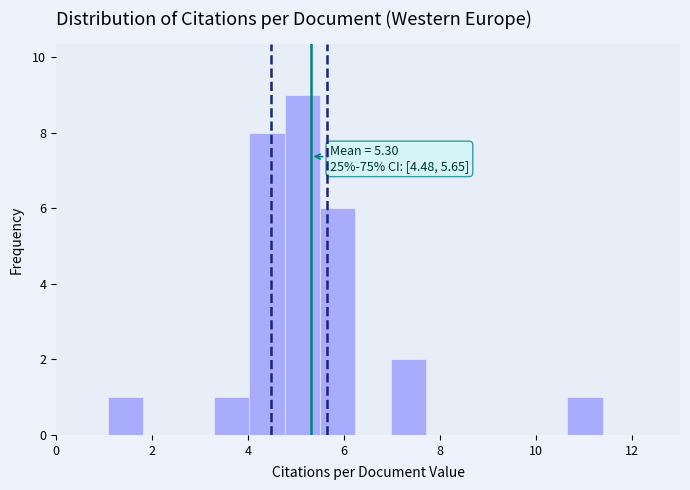

Around what value on the x-axis is the tallest bar? Give the approximate position of its centre, as read against the axis.

5.2